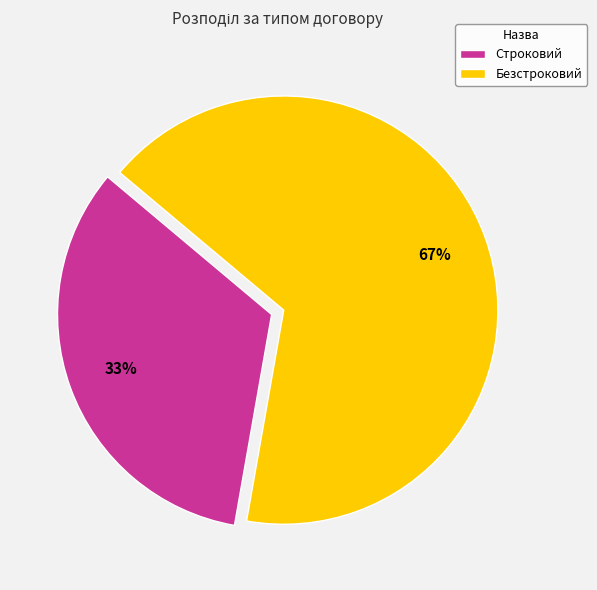

What is the smallest slice in the pie chart?

Строковий